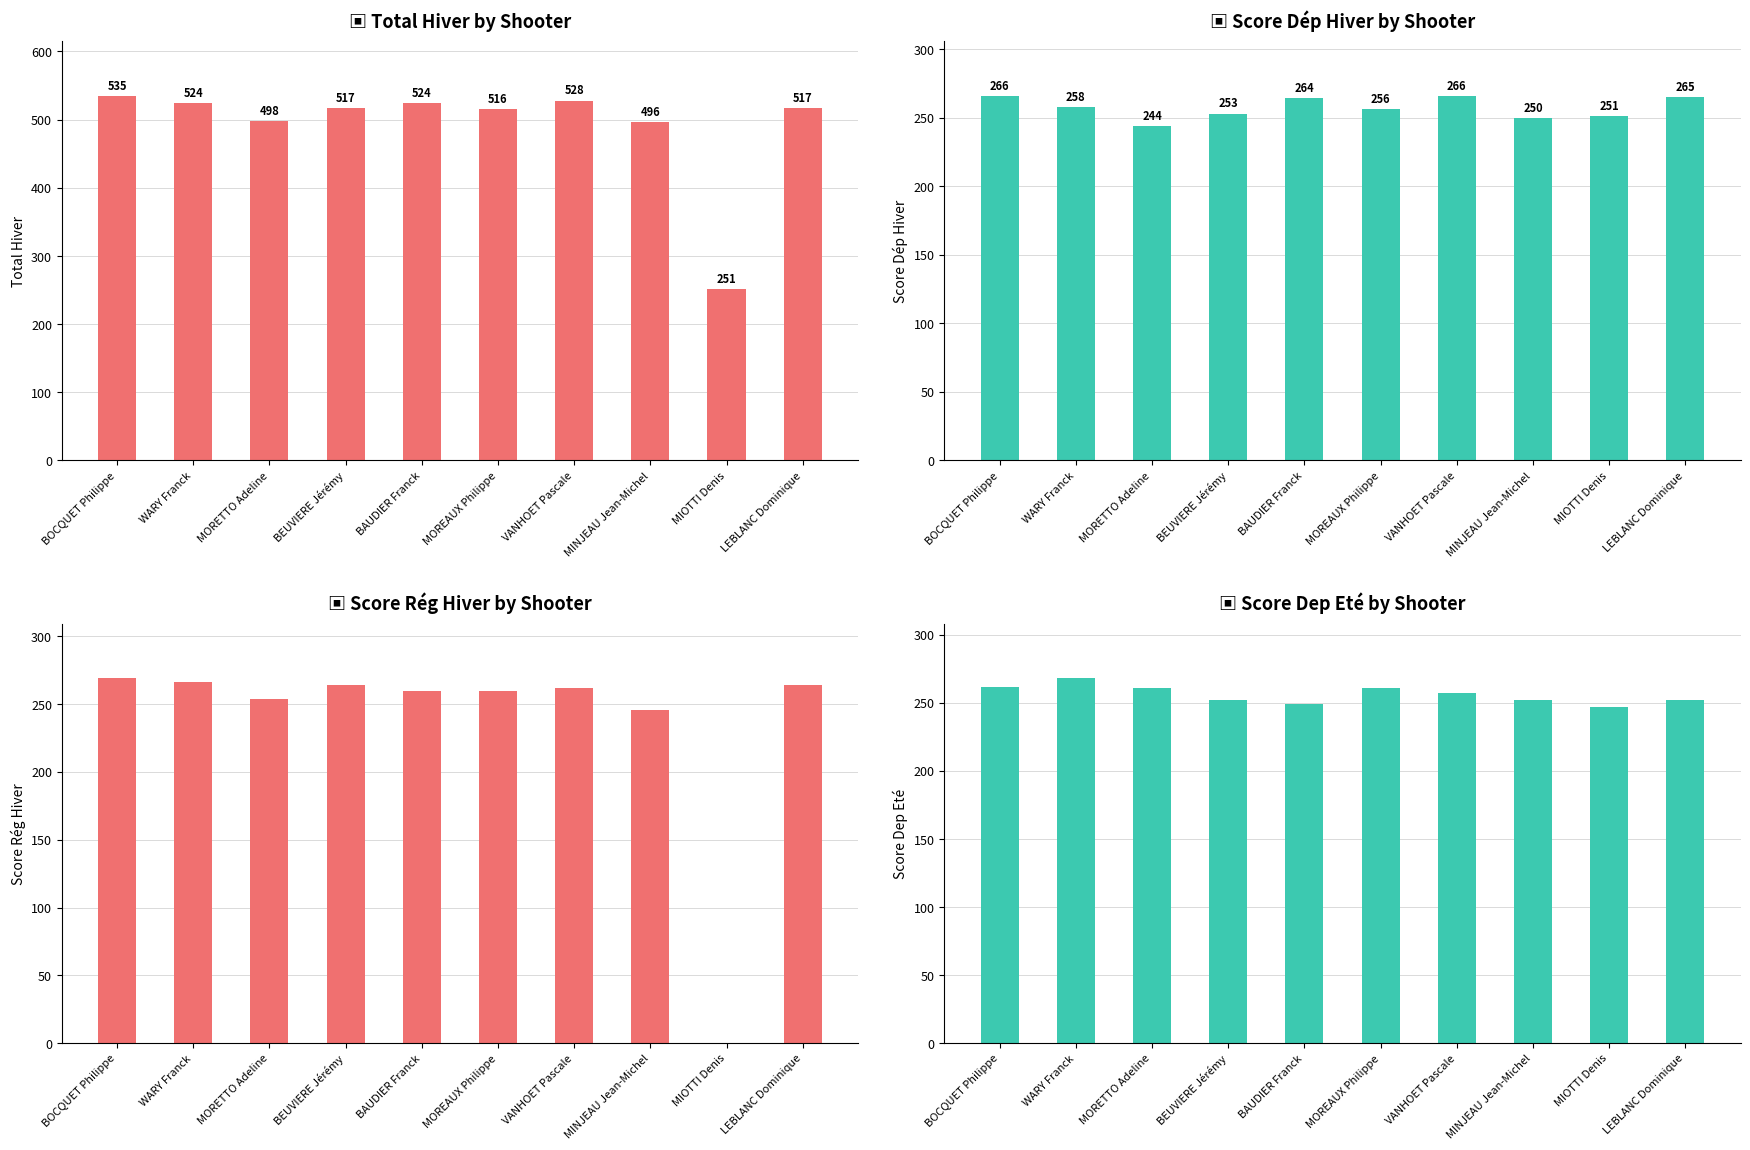

Reading right to left, extract all data points from this chart.

Total Hiver: LEBLANC Dominique=517	MIOTTI Denis=251	MINJEAU Jean-Michel=496	VANHOET Pascale=528	MOREAUX Philippe=516	BAUDIER Franck=524	BEUVIERE Jérémy=517	MORETTO Adeline=498	WARY Franck=524	BOCQUET Philippe=535
Score Dép Hiver: LEBLANC Dominique=265	MIOTTI Denis=251	MINJEAU Jean-Michel=250	VANHOET Pascale=266	MOREAUX Philippe=256	BAUDIER Franck=264	BEUVIERE Jérémy=253	MORETTO Adeline=244	WARY Franck=258	BOCQUET Philippe=266
Score Rég Hiver: LEBLANC Dominique=264	MIOTTI Denis=0	MINJEAU Jean-Michel=246	VANHOET Pascale=262	MOREAUX Philippe=260	BAUDIER Franck=260	BEUVIERE Jérémy=264	MORETTO Adeline=254	WARY Franck=266	BOCQUET Philippe=269
Score Dep Eté: LEBLANC Dominique=252	MIOTTI Denis=247	MINJEAU Jean-Michel=252	VANHOET Pascale=257	MOREAUX Philippe=261	BAUDIER Franck=249	BEUVIERE Jérémy=252	MORETTO Adeline=261	WARY Franck=268	BOCQUET Philippe=262